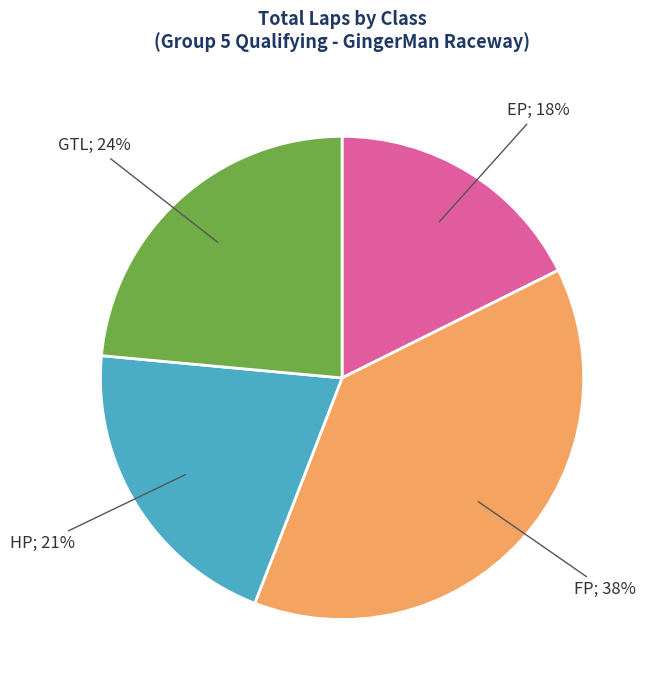

Is there any slice that represents more than half of the pie?

No